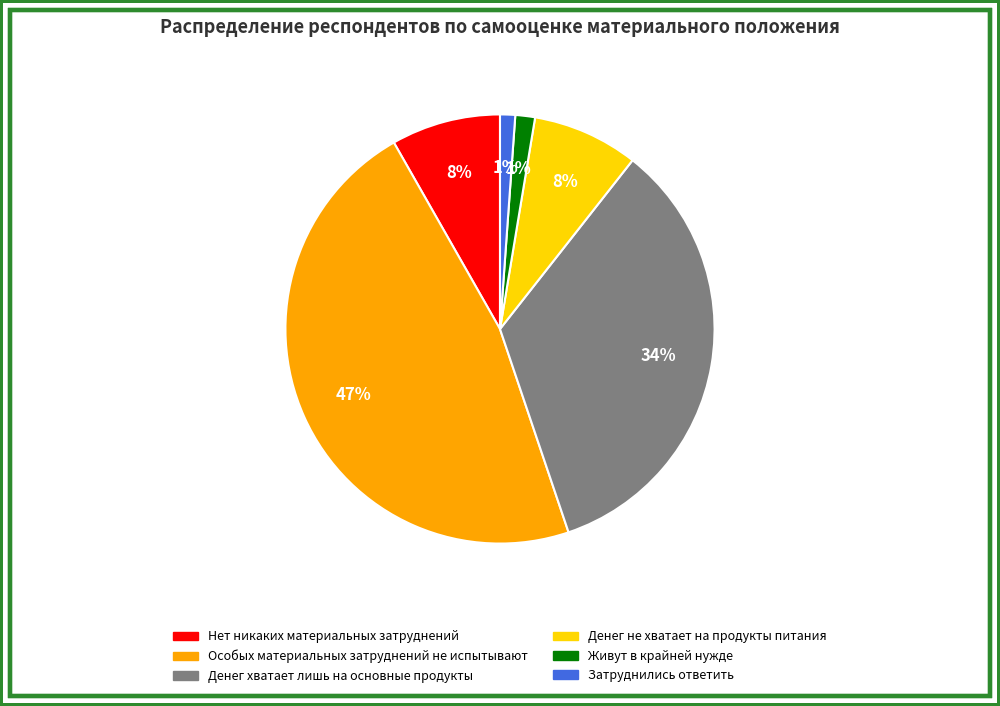

What percentage is the Особых материальных затруднений не испытывают slice, to the nearest percent?

47%